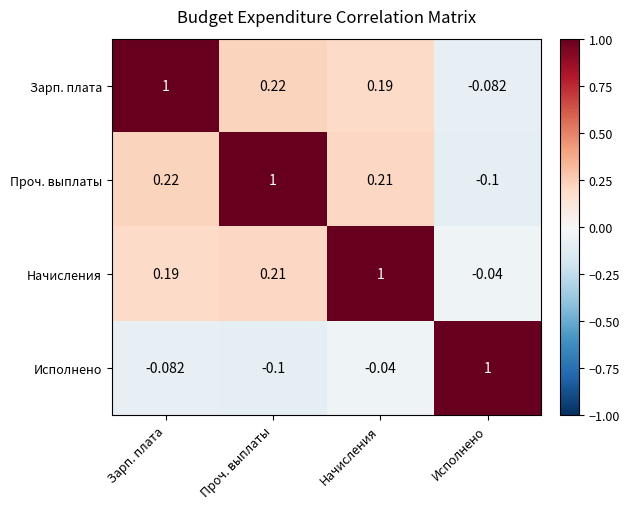

At which category is the sum across all series the highest?

Начисления